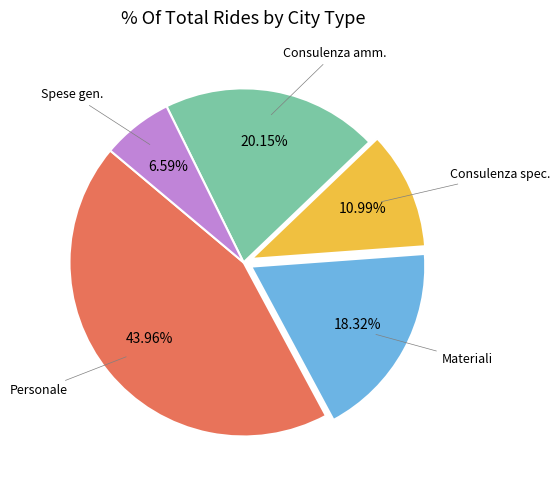

Is there any slice that represents more than half of the pie?

No